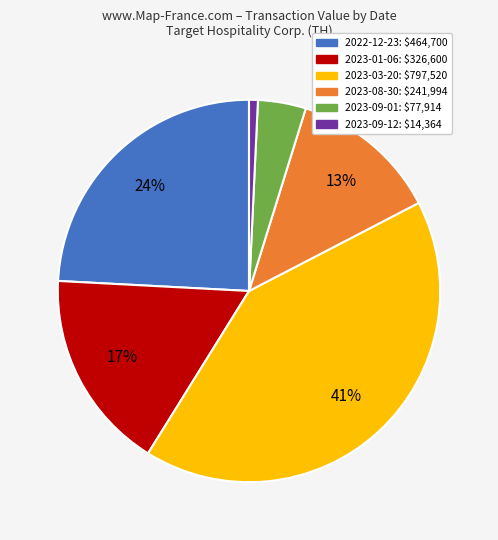

How many slices are in this pie chart?

6